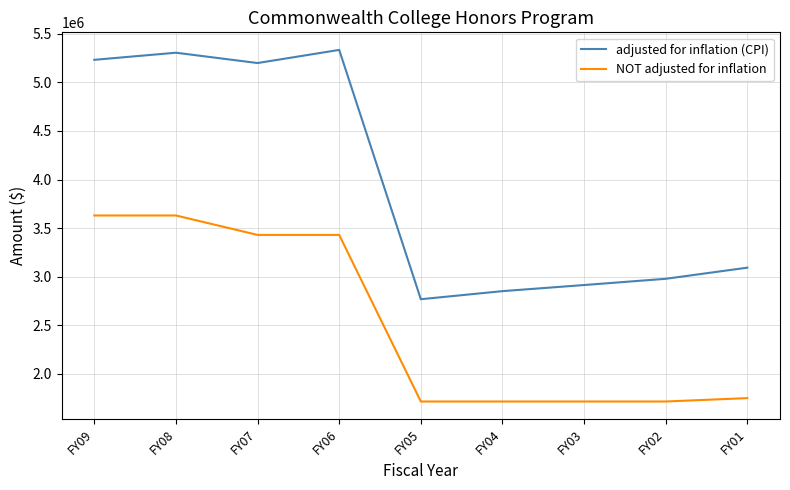

What are all the series names shown in the legend?

adjusted for inflation (CPI), NOT adjusted for inflation